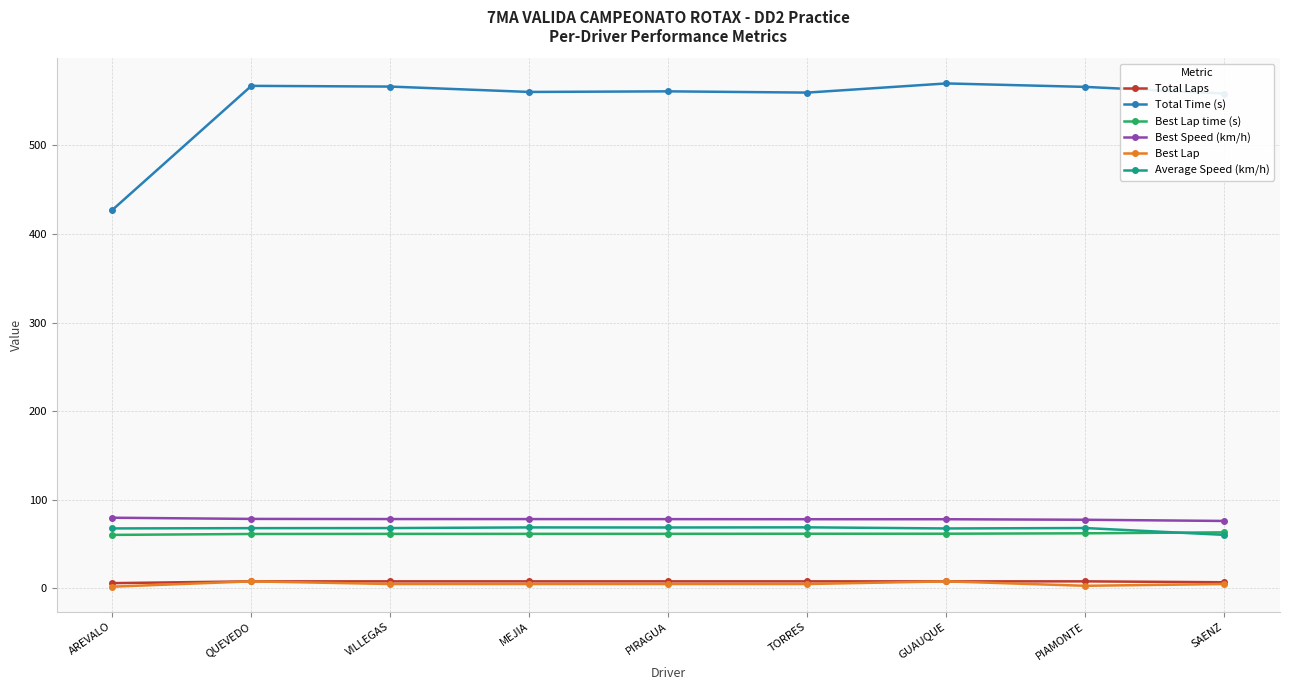

How many times do Average Speed (km/h) and Best Lap time (s) cross each other?

1